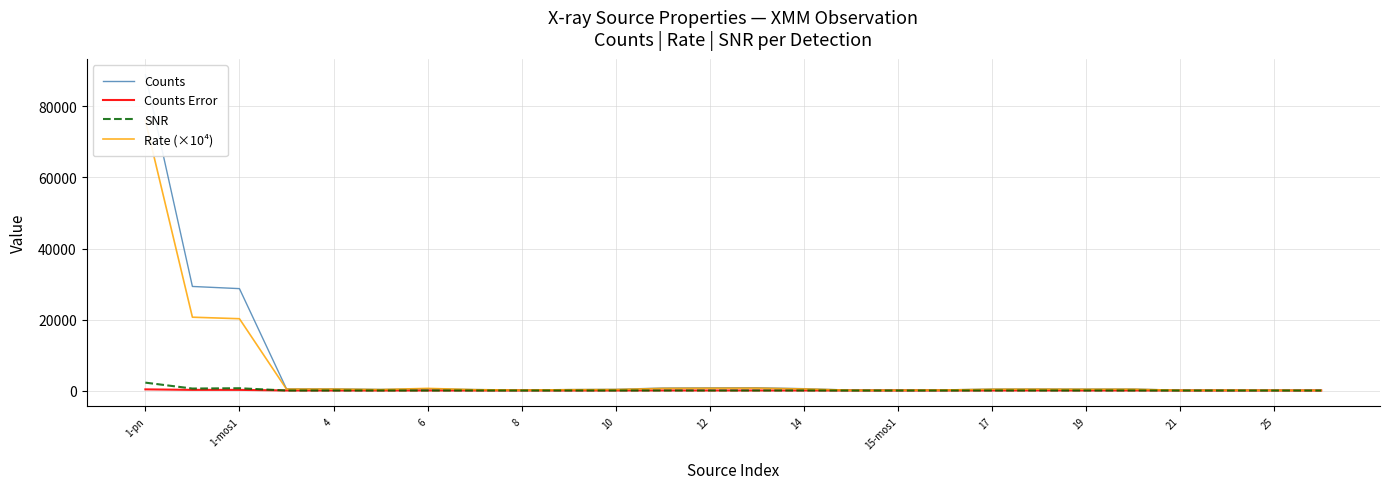

True or false: Counts and SNR intersect in this chart.

False